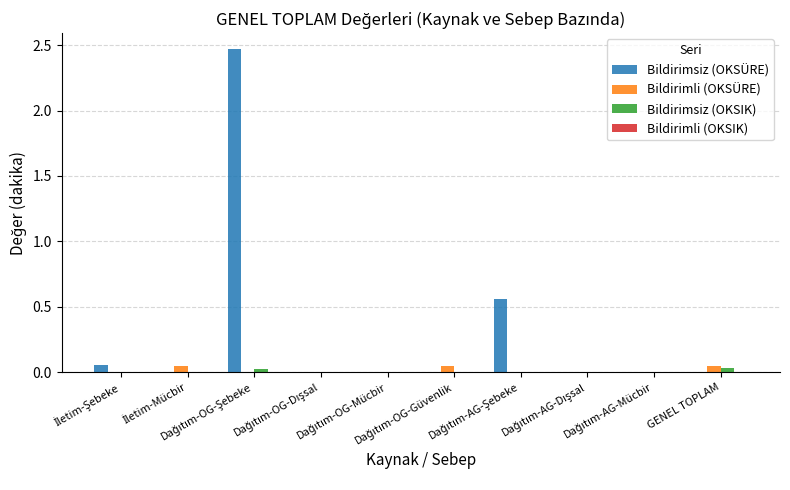

Which series has the largest total across all categories?

Bildirimsiz (OKSÜRE)